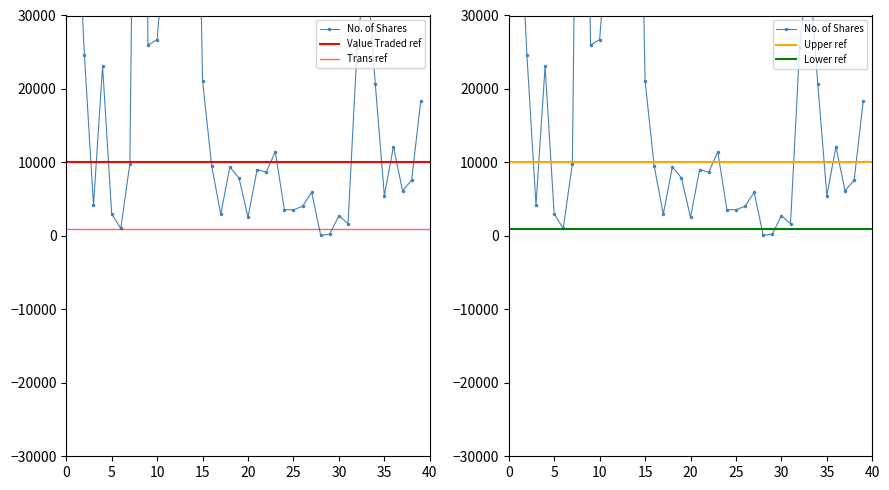

True or false: Value Traded and No. of Shares cross at least once.

False